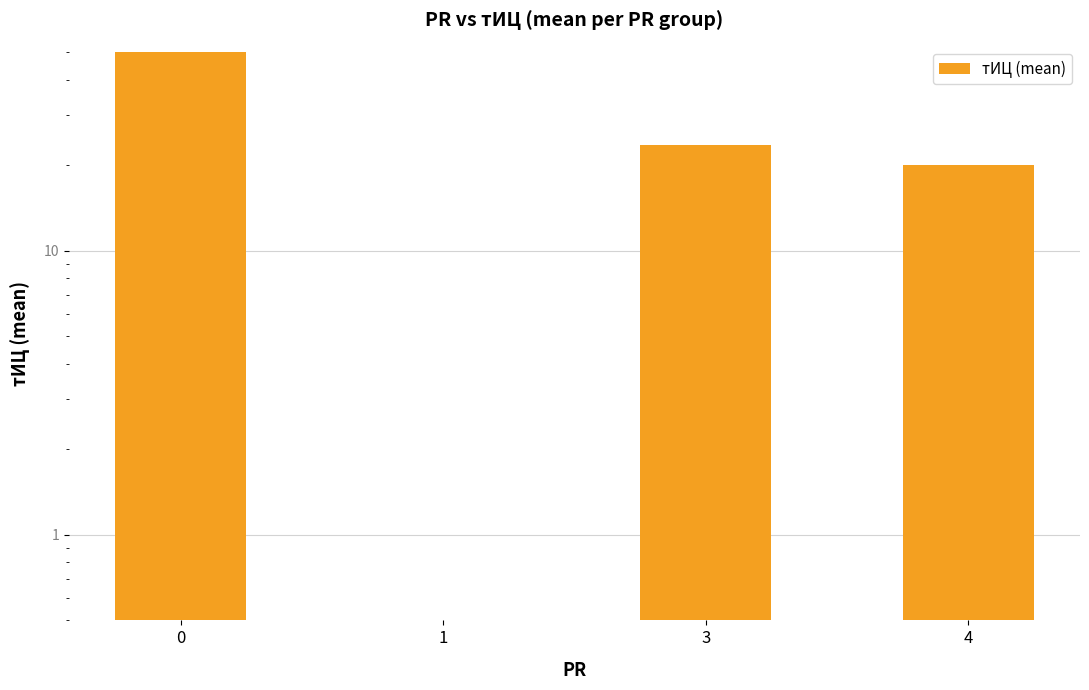

True or false: the data shows 0.0 at 1.

True